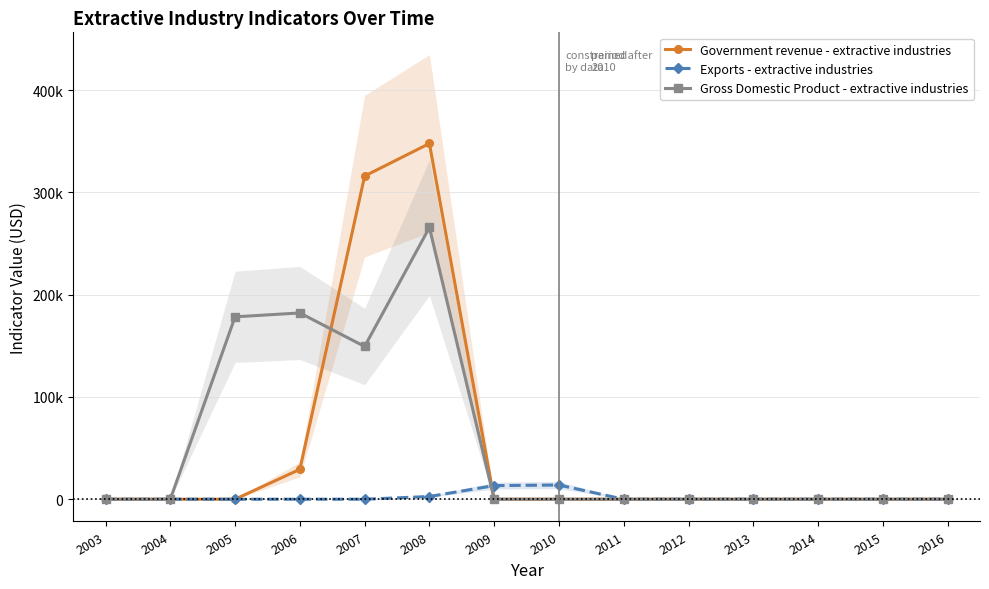

How many data points in Exports - extractive industries are above 0?

3